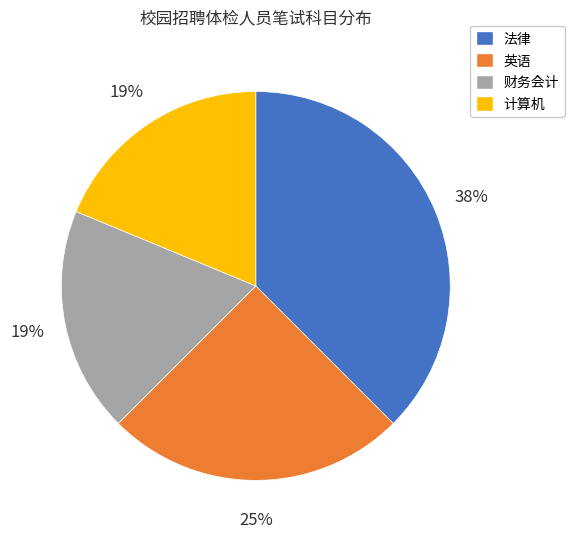

Is it true that 法律 is 38% of the pie?

True